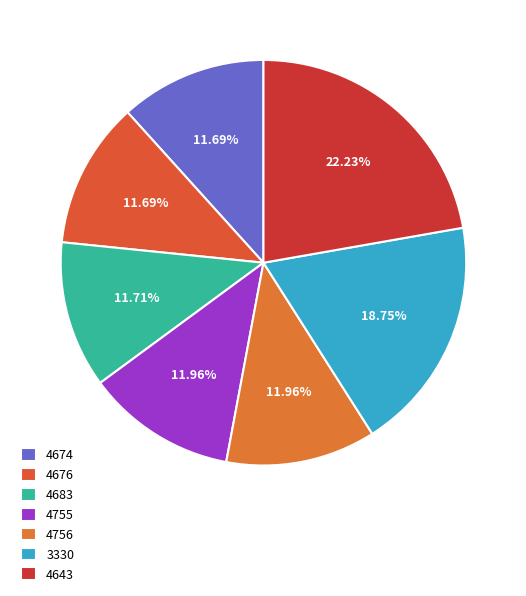

Which slice is the largest?

4643